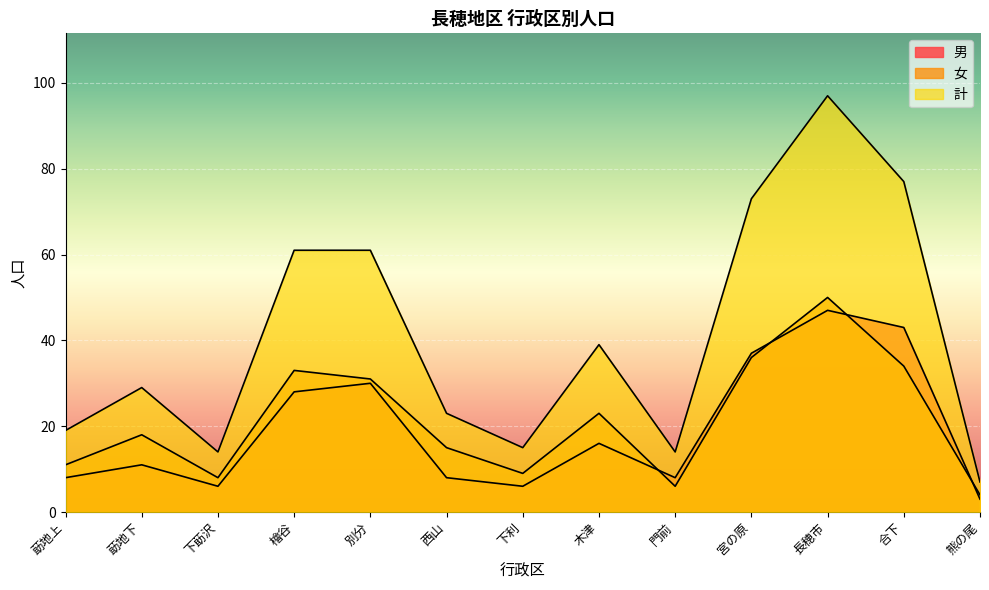

What is the sum of the 女 values at 下利 and 西山?

24